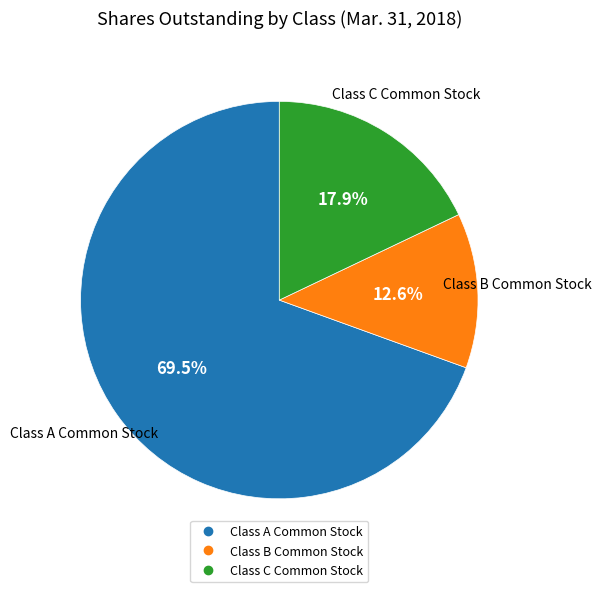

What portion of the pie excludes Class A Common Stock?

30.5%